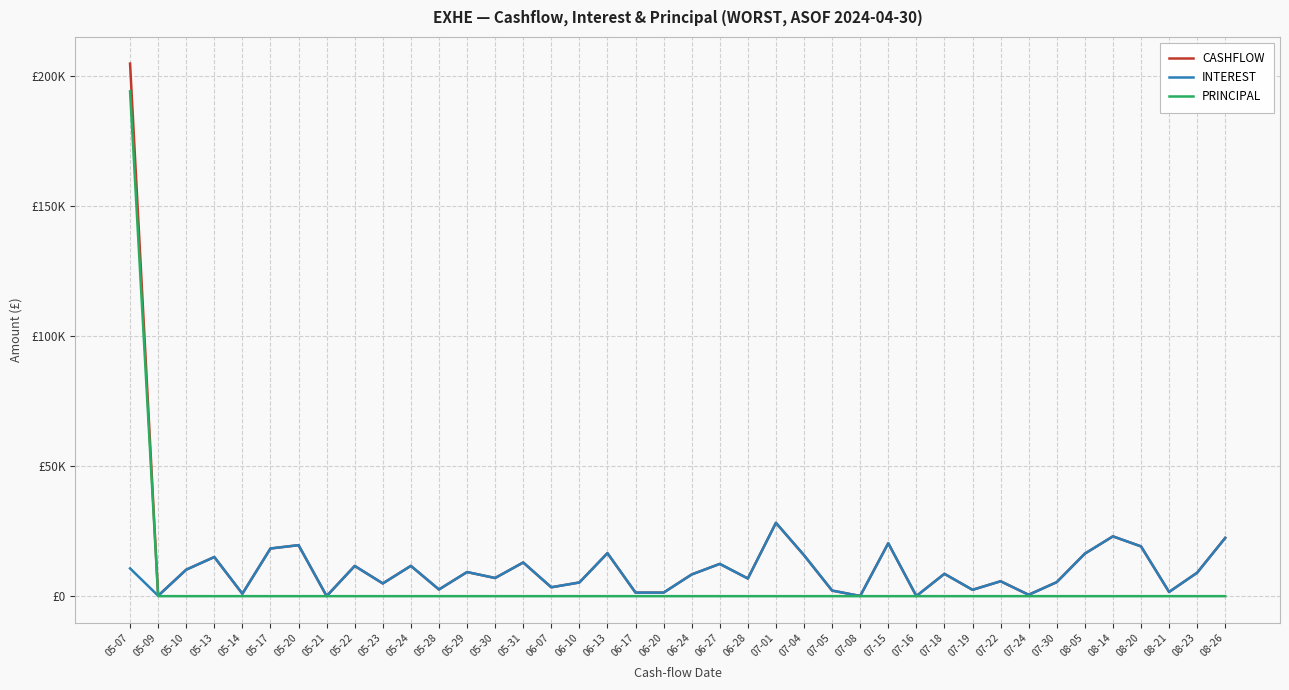

What is the label of the 11th point from the left?

05-24